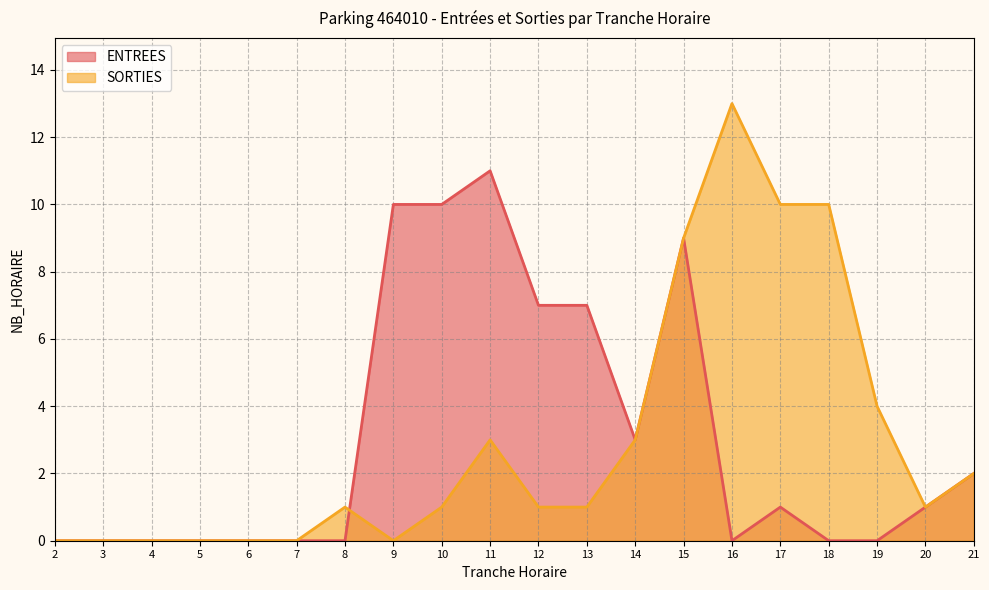

Between 6 and 21, which series saw the biggest shift?

ENTREES